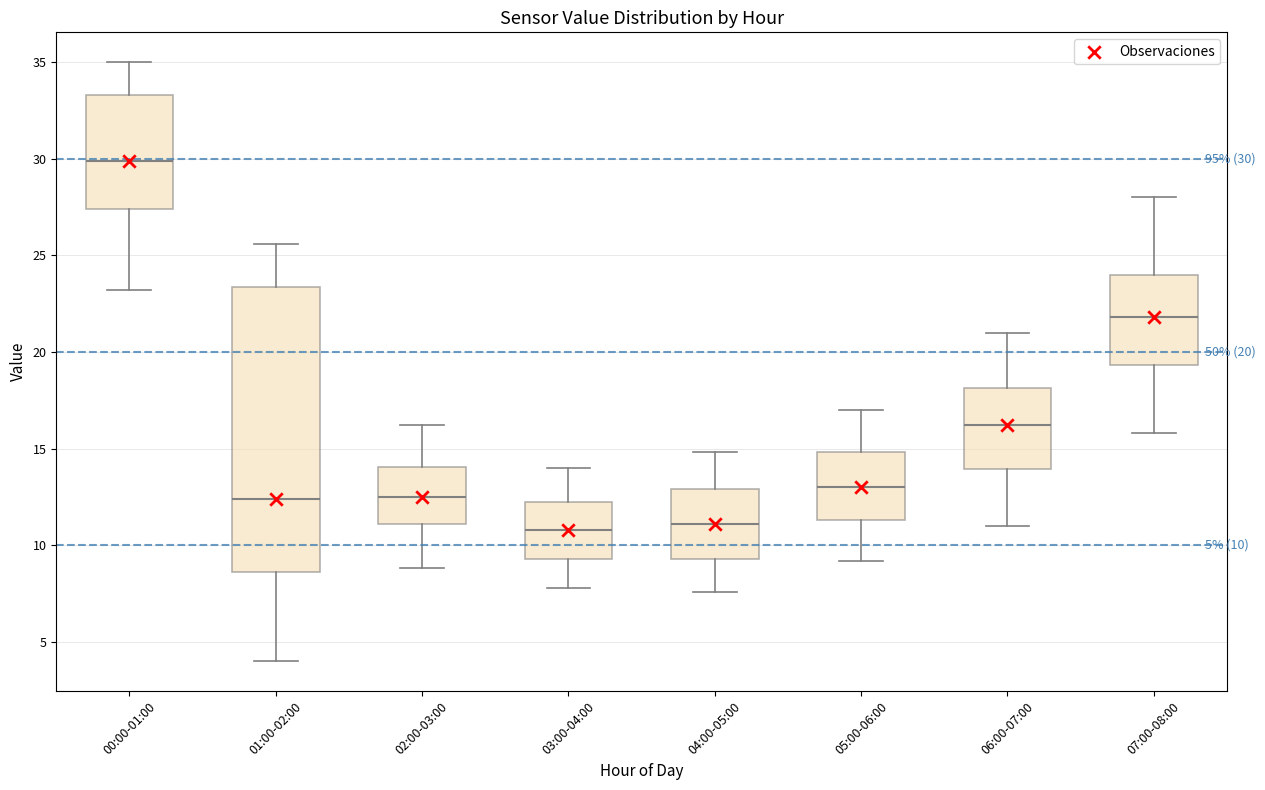

Comparing the boxes themselves (not the whiskers), which one is the tallest?

01:00-02:00